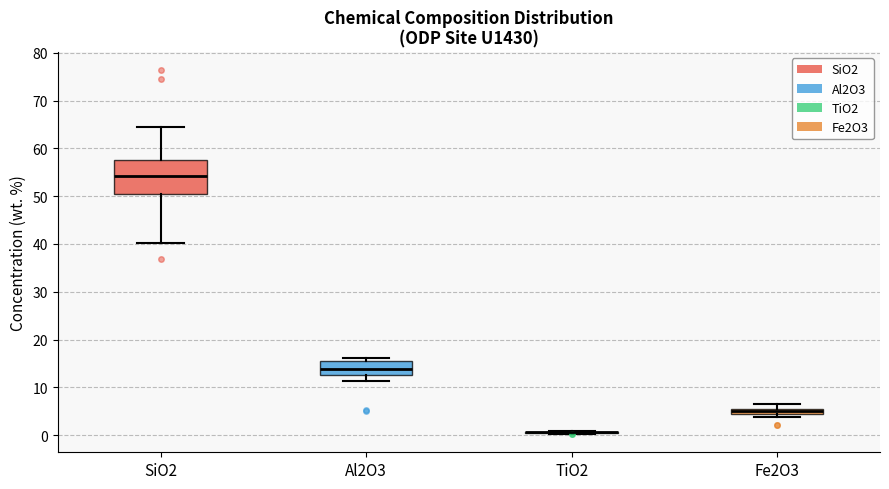

Comparing the boxes themselves (not the whiskers), which one is the tallest?

SiO2